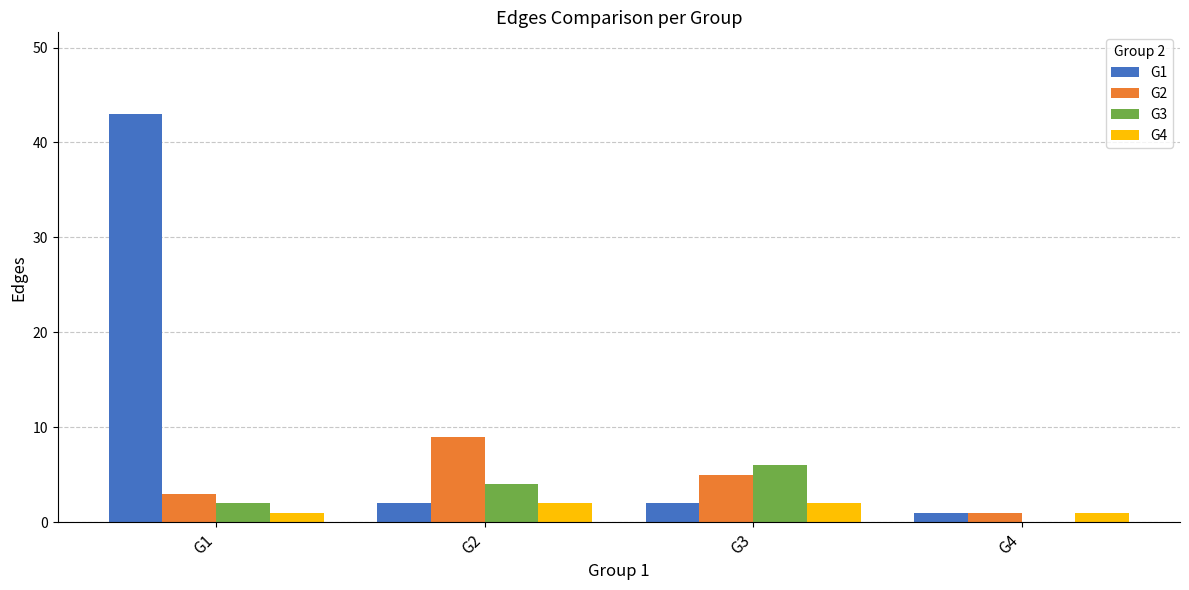

Which category has the highest value across all series?

G1